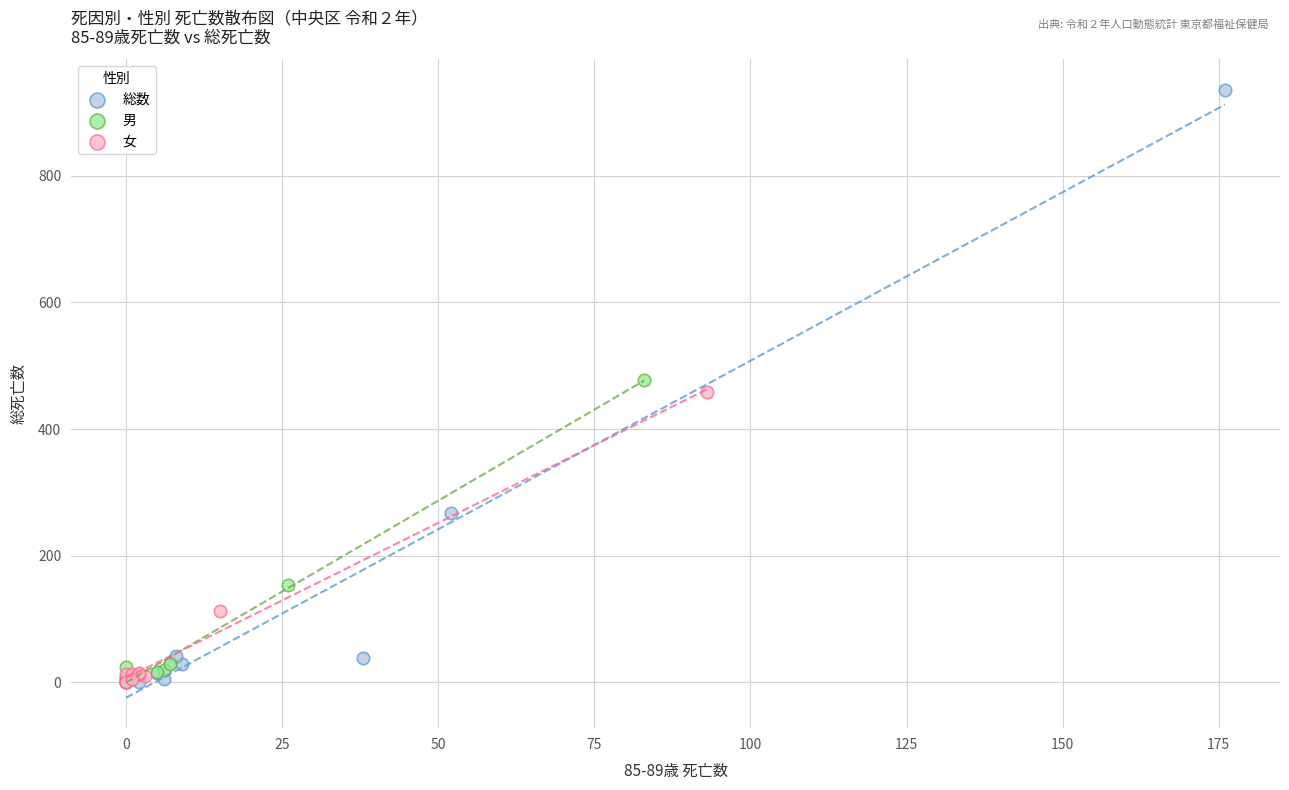

Which series has the largest Y range (max minus min)?

総数